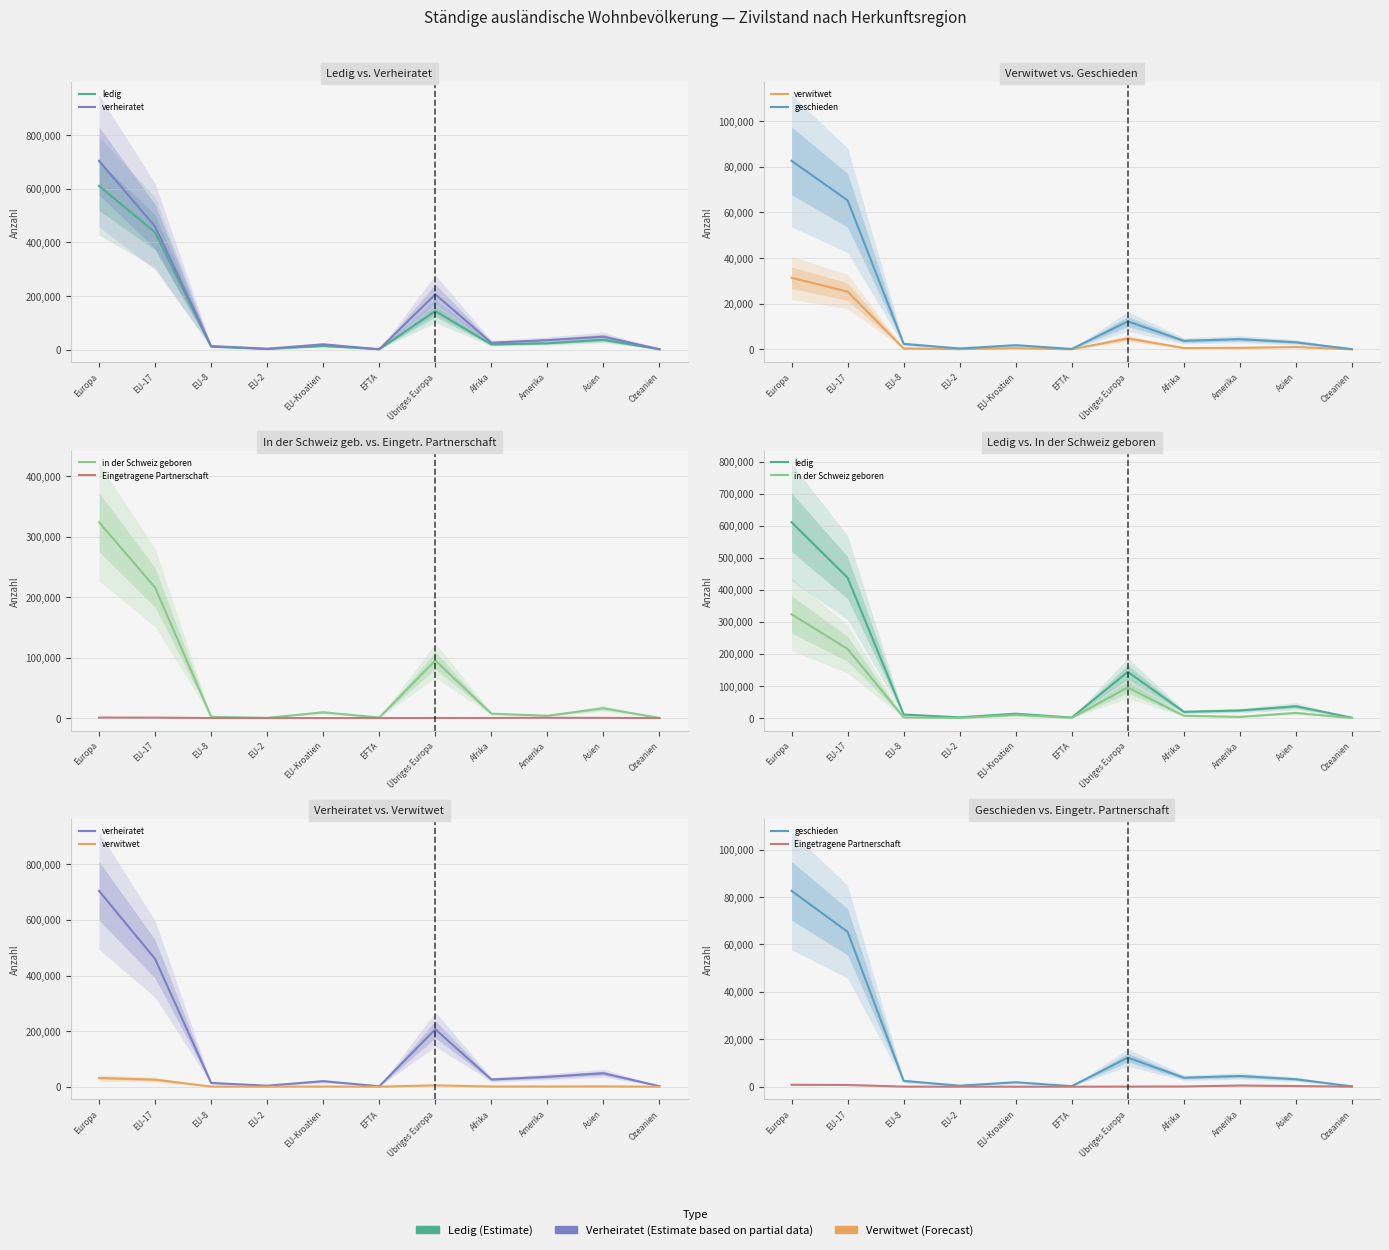

True or false: verheiratet and geschieden cross at least once.

False